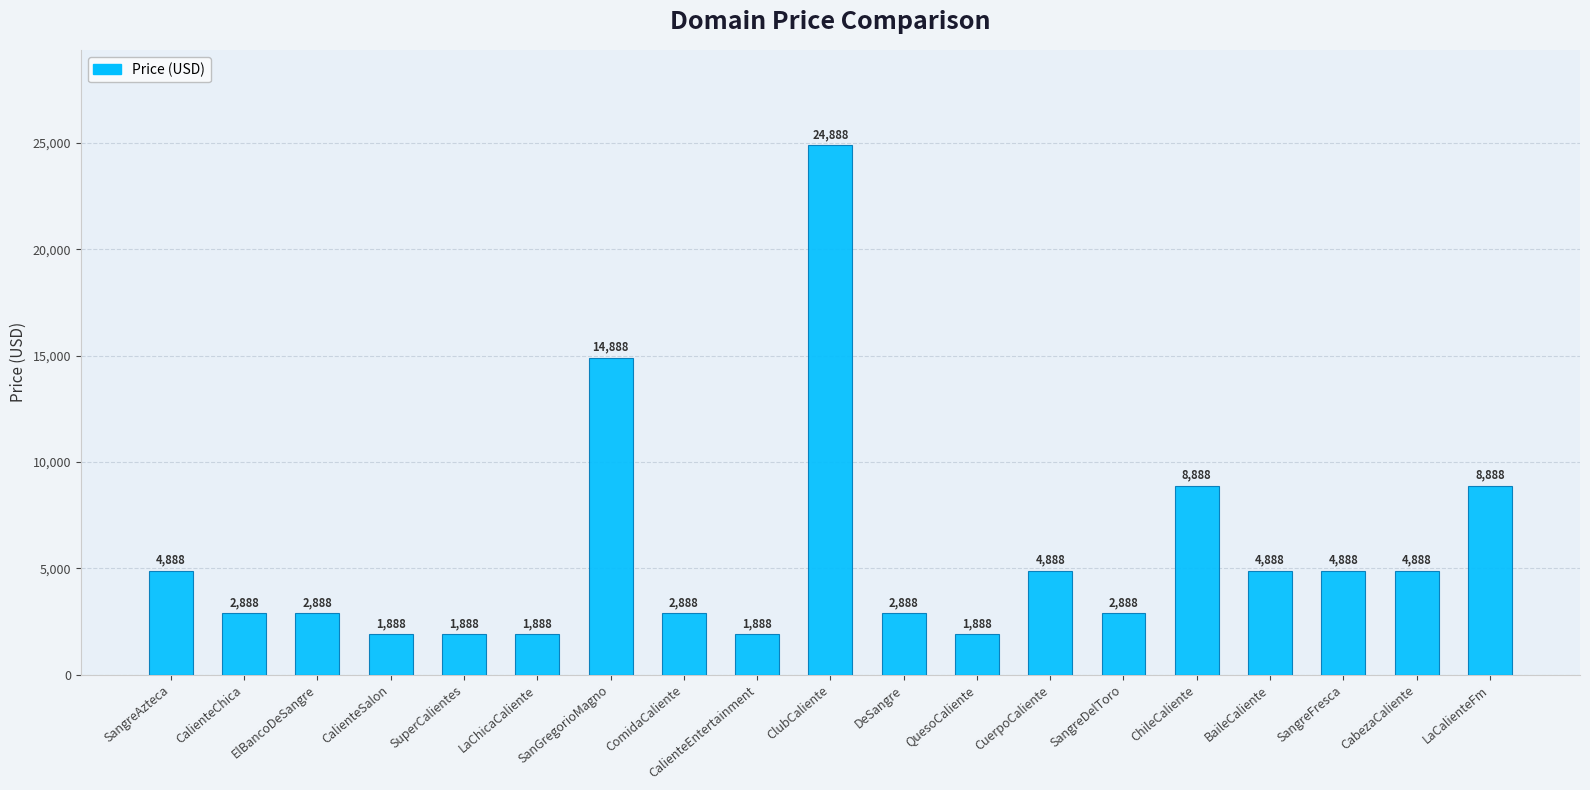

What is the value of the 13th bar from the left?

4888